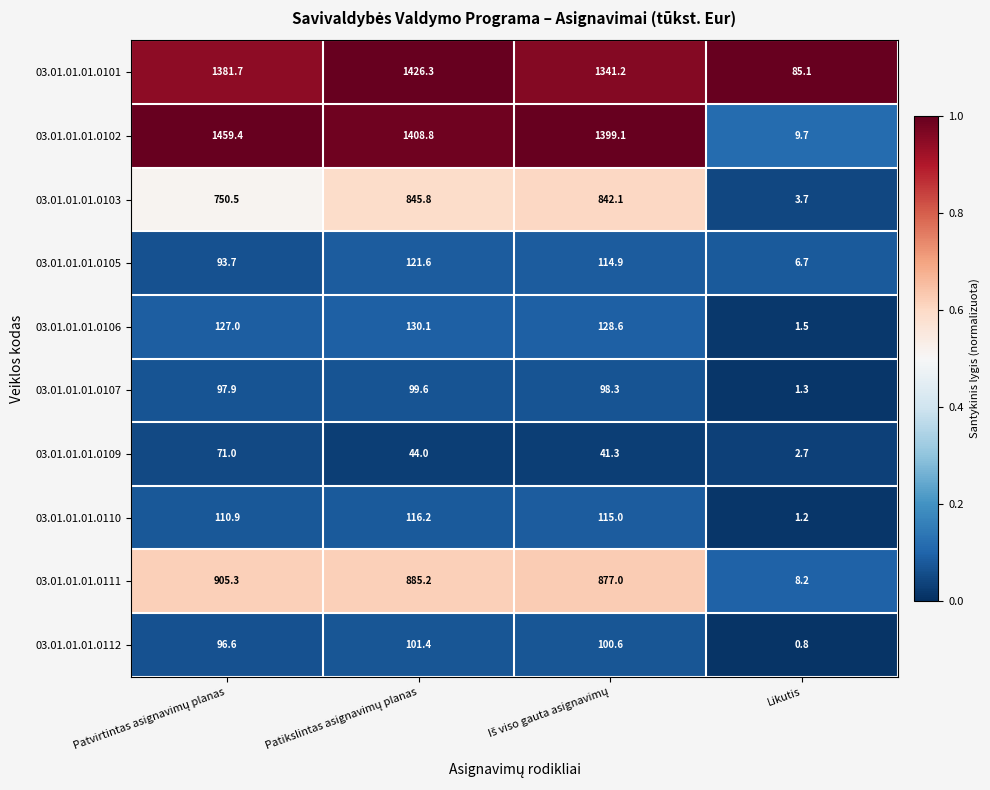

At how many categories does at least one series exceed 811?

3